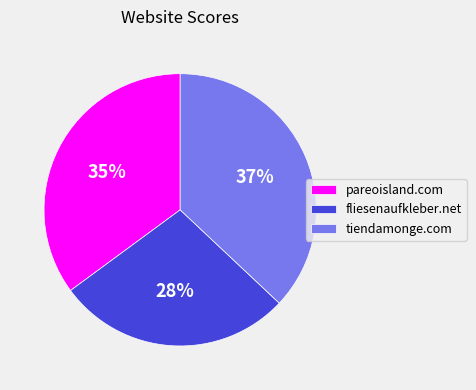

The pareoisland.com slice represents 35% of the pie. True or false?

True